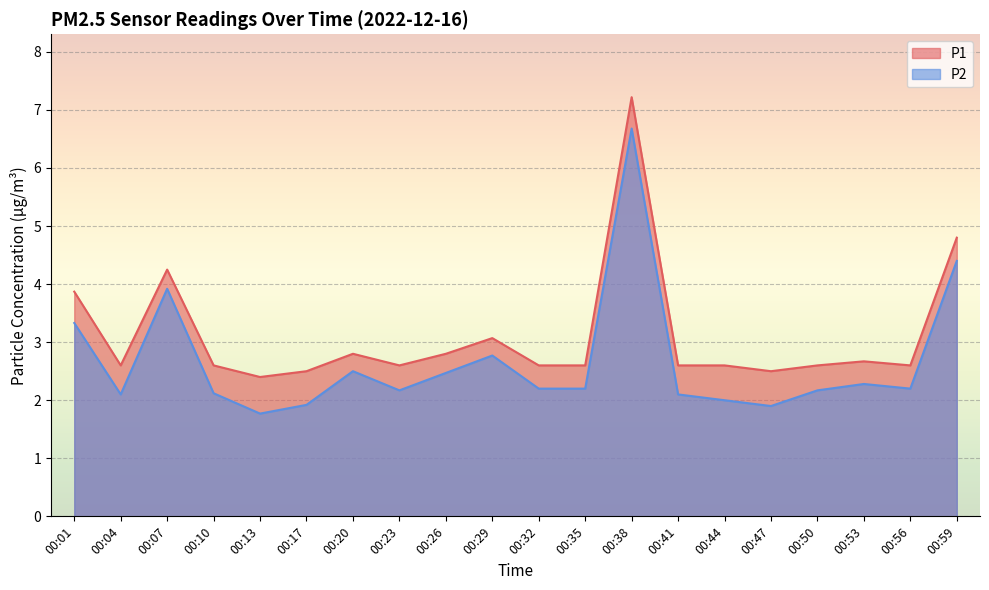

Is it true that P2 equals 2.1 at 00:10?

True